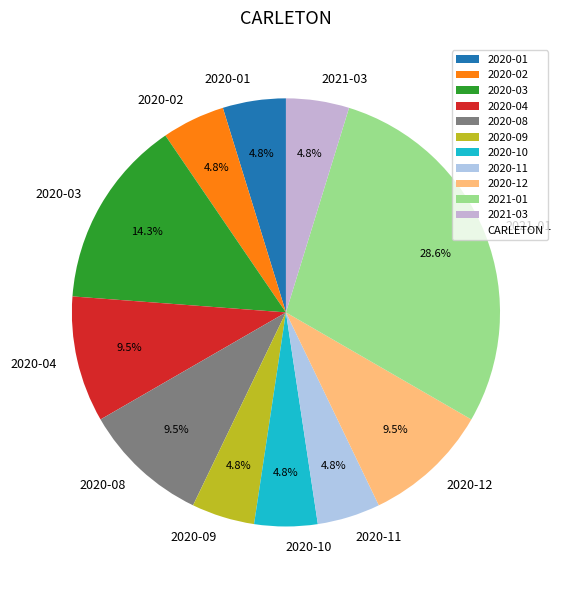

Does any single category account for the majority?

No